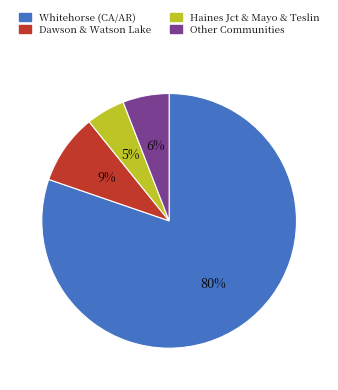

How many slices are in this pie chart?

4